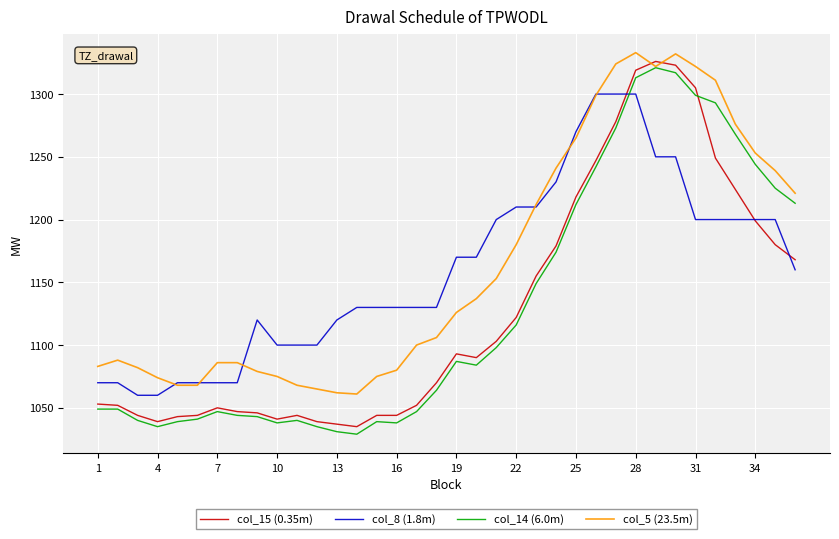

What is the maximum value shown in the chart?

1333